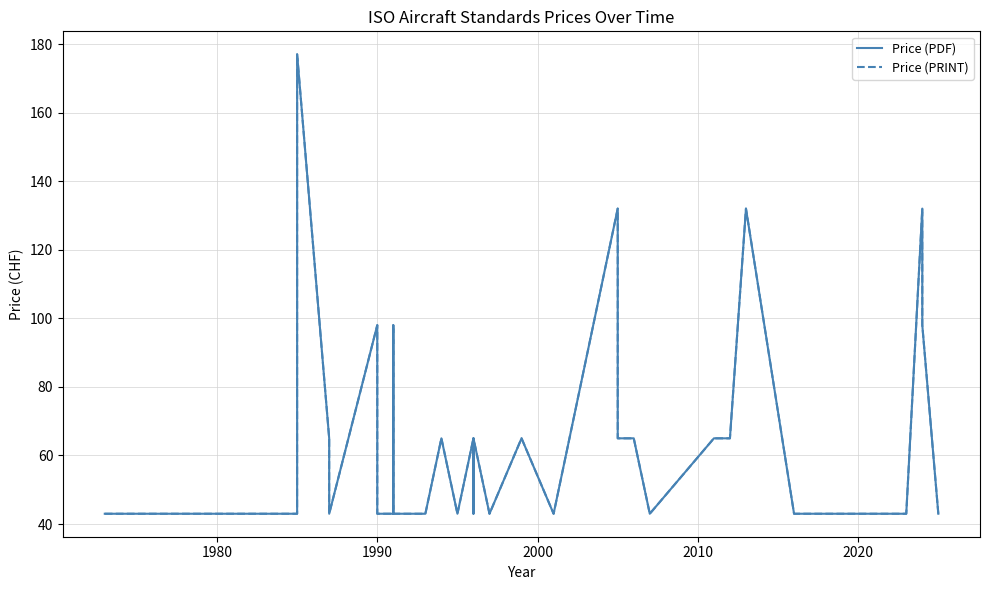

How many Price (PDF) values are between 43 and 65?

32